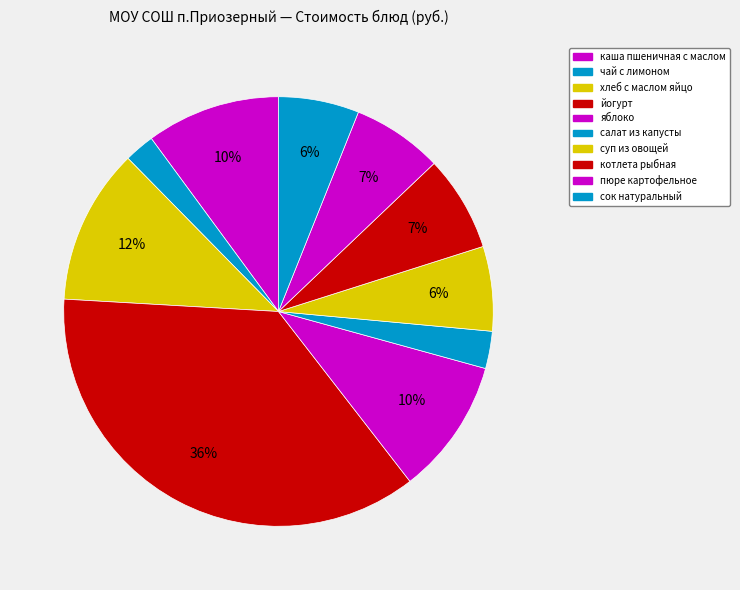

Is the sum of сок натуральный and хлеб с маслом яйцо greater than half?

No